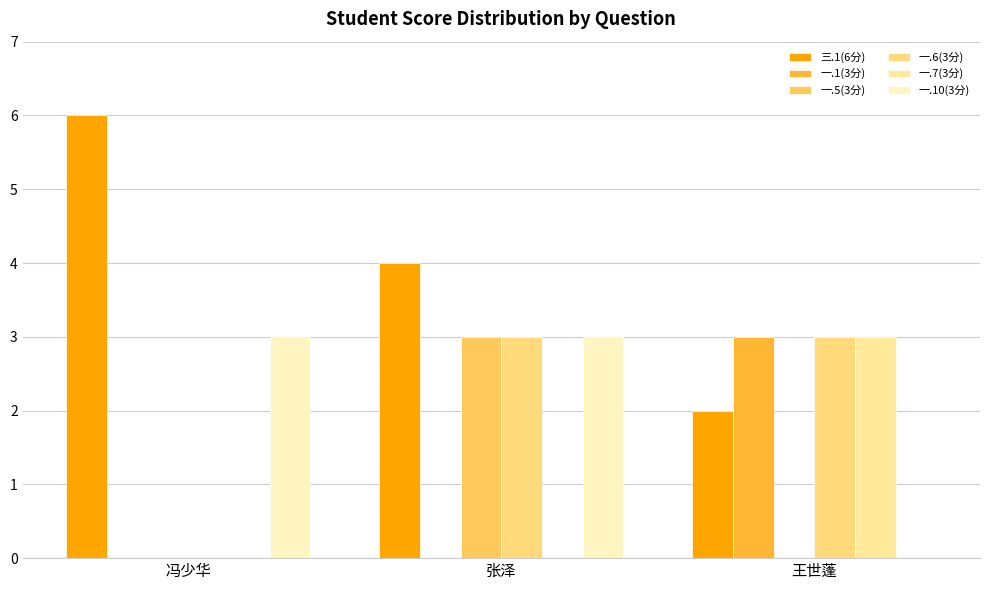

Which series has the widest spread of values?

三.1(6分)